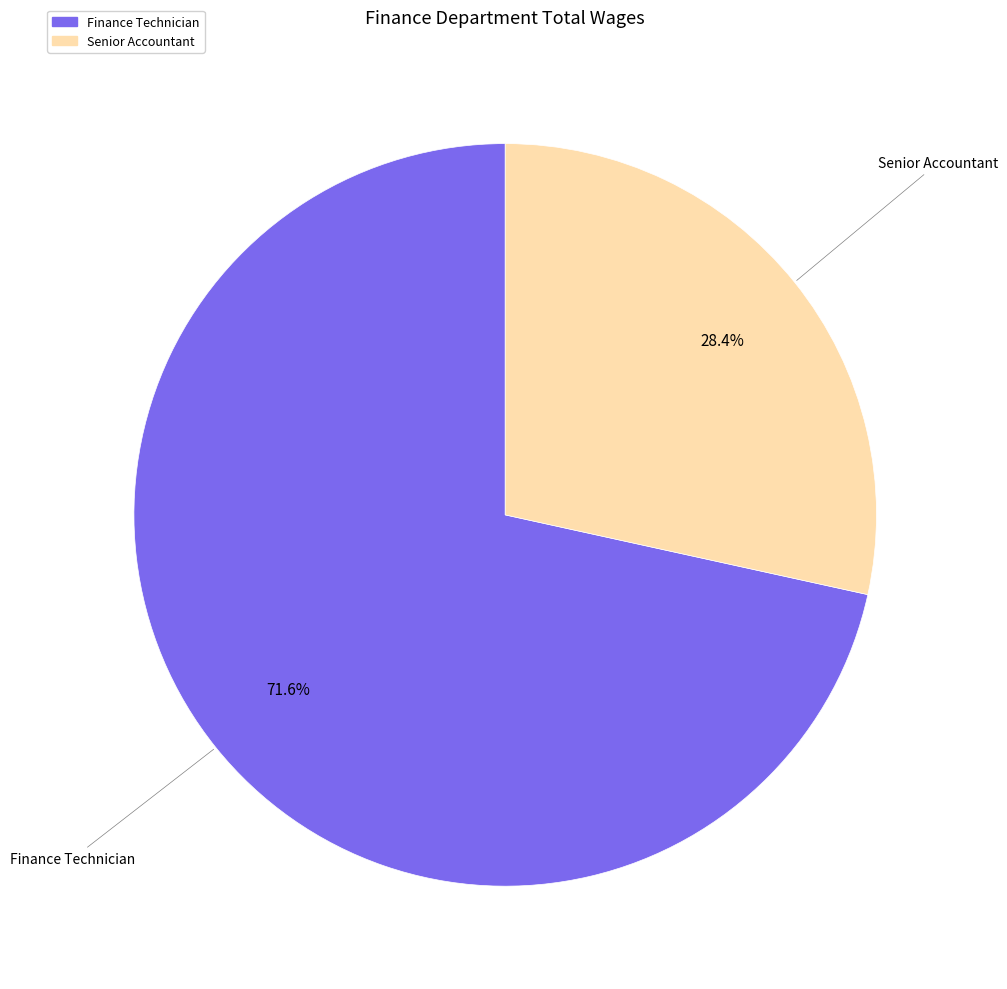

To the nearest percent, what is the combined percentage of Finance Technician and Senior Accountant?

100%